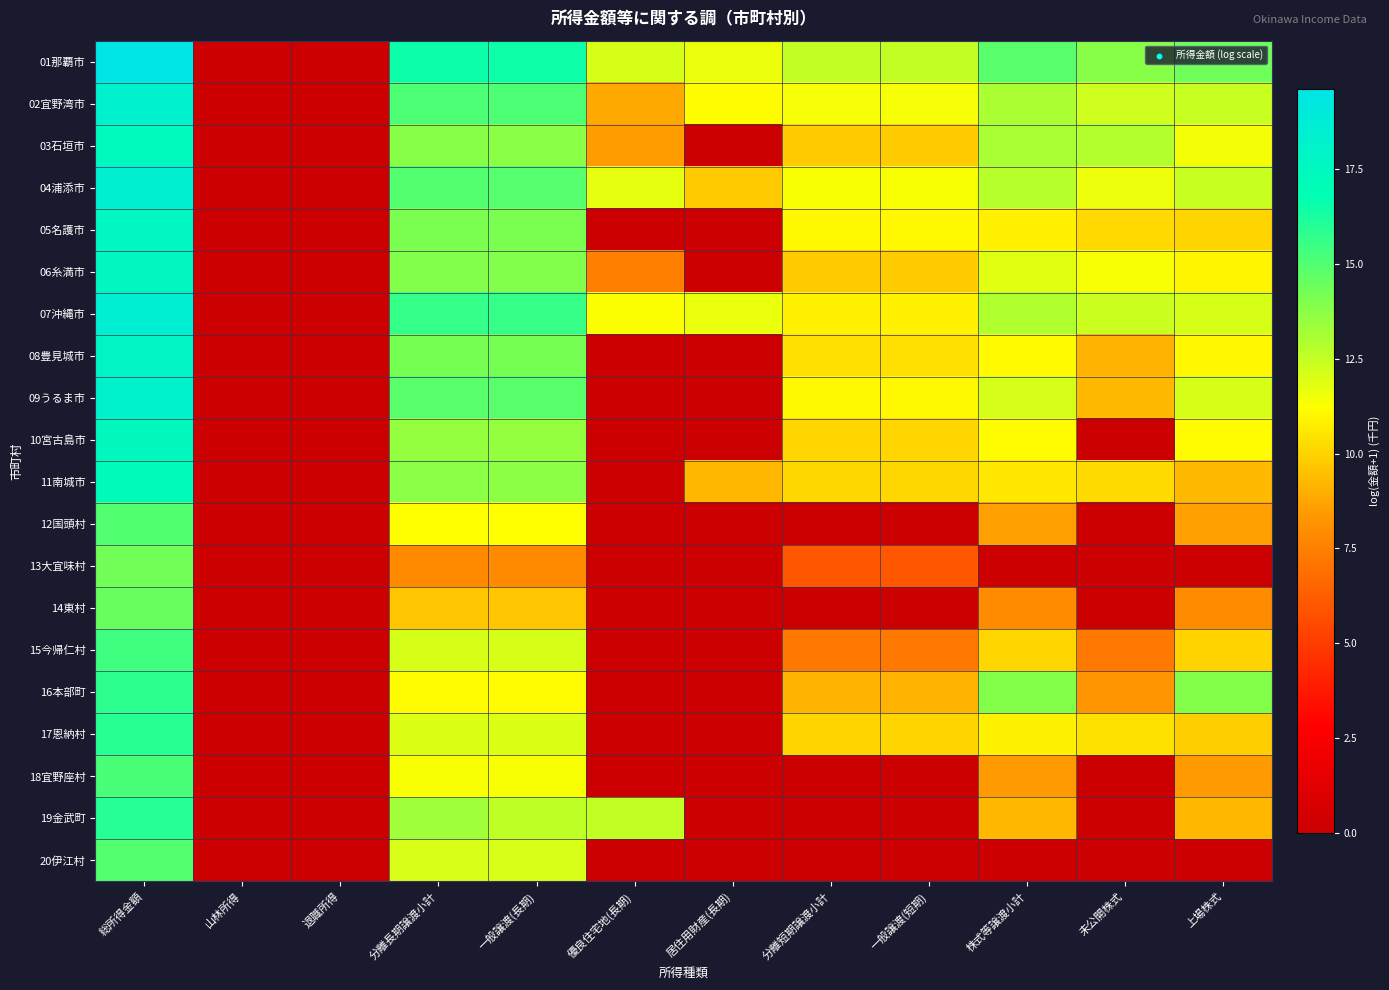

At how many categories does at least one series exceed 6?

10